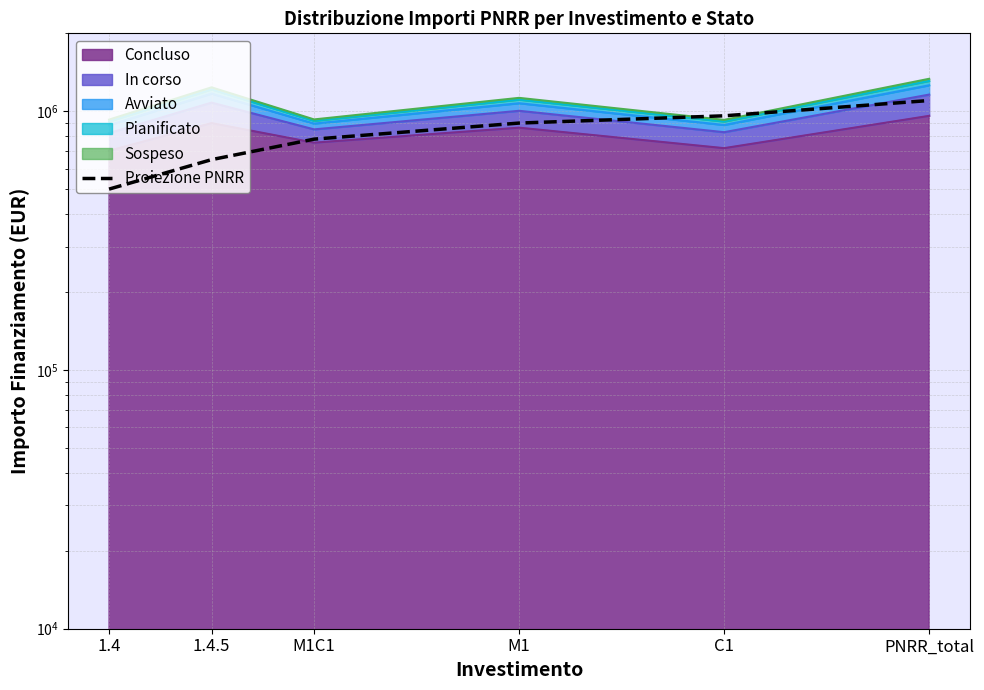

Rank the categories by value from lowest to highest.

1.4, 1.4.5, M1C1, M1, C1, PNRR_total